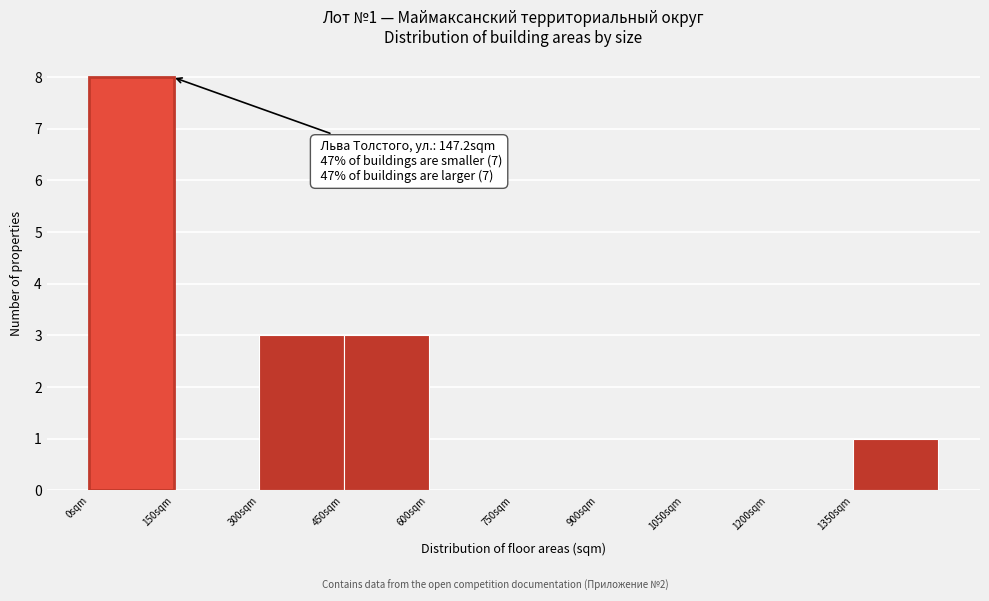

Which range on the x-axis has the tallest bar?

0 to 150